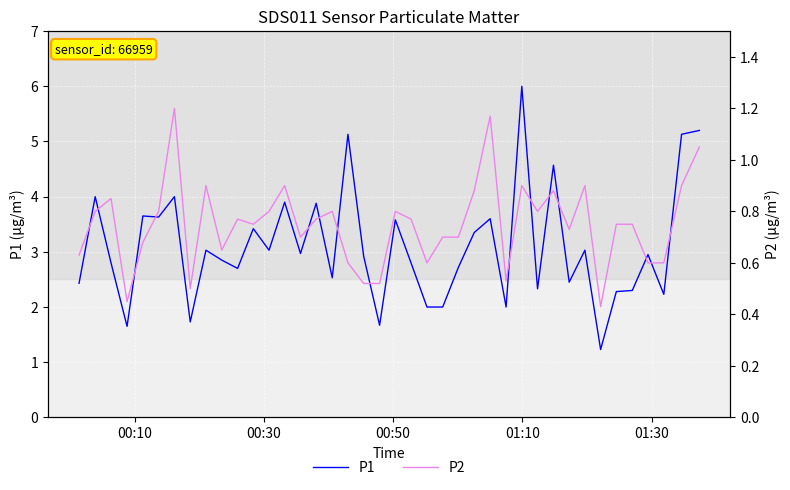

How many data points in P1 are above 2?

33